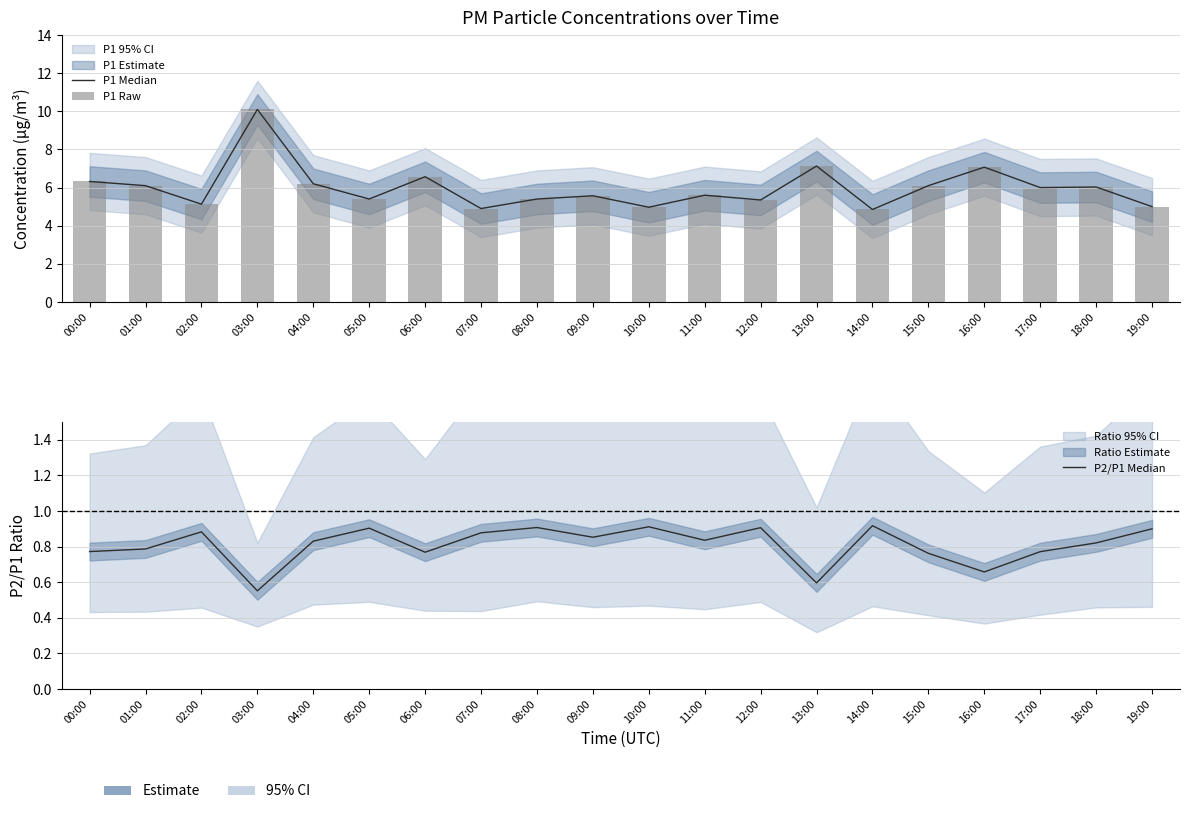

What is the difference between the P1 Raw values at 08:00 and 06:00?

1.2